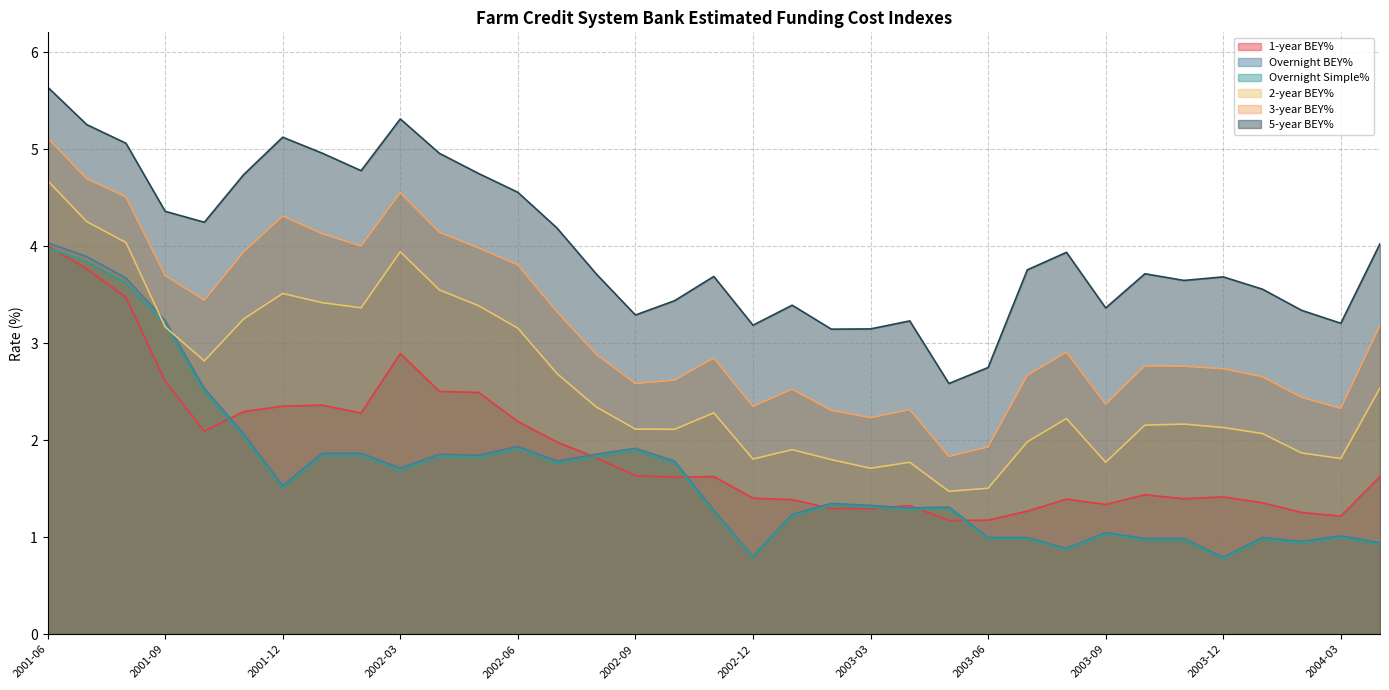

How many series are shown in this chart?

6